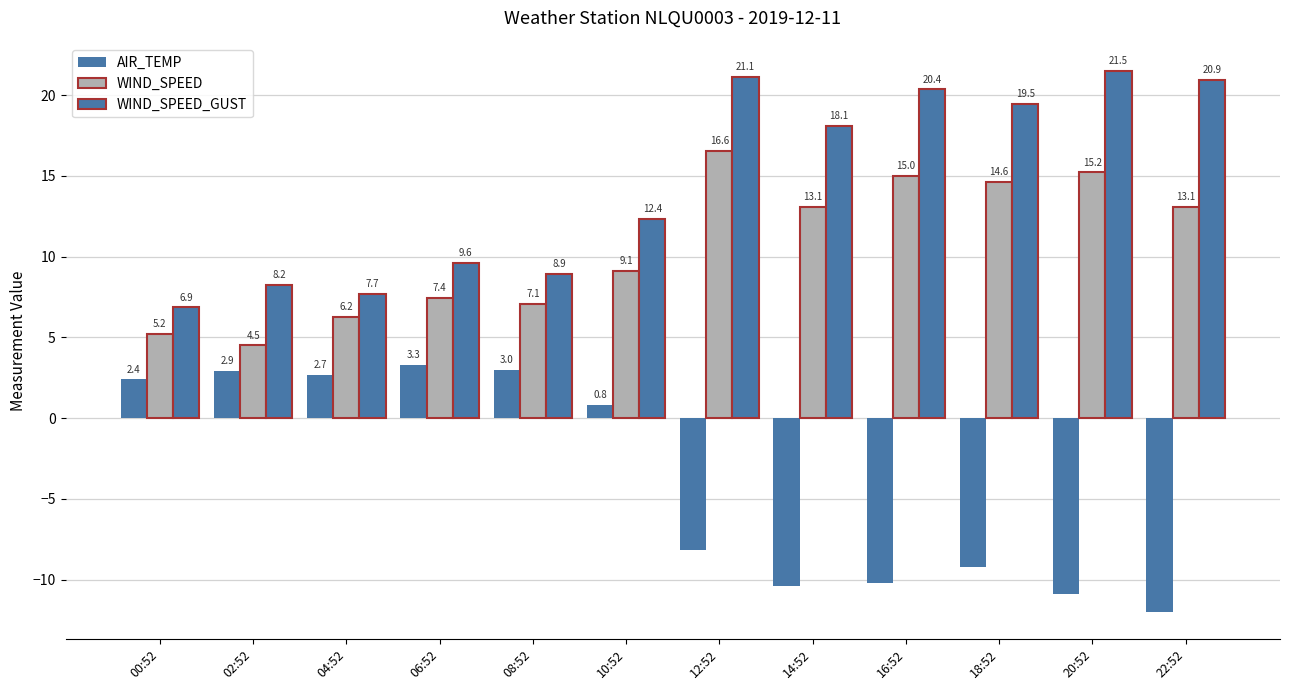

What is the minimum value shown in the chart?

-12.0